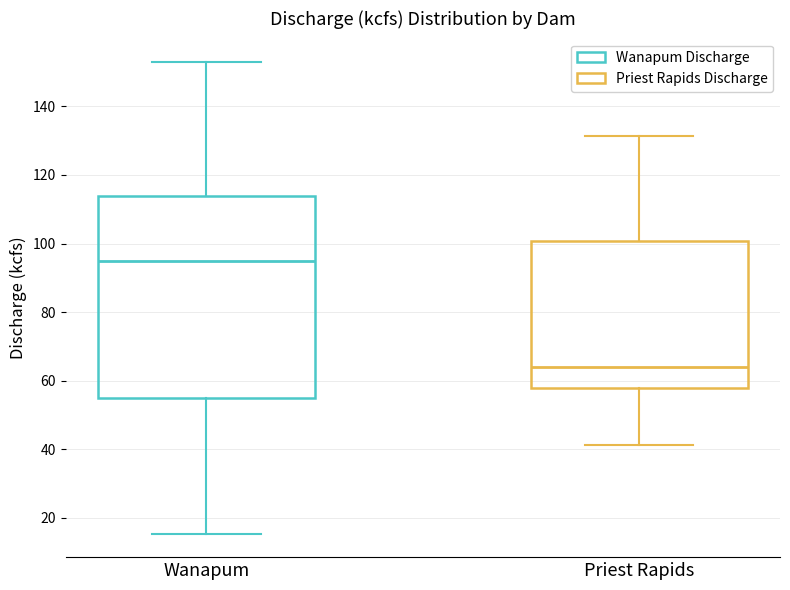

Reading left to right, transcribe this box plot: for each box, give where its median line is, the range the box spans, and where its two whiskers end, as read against the y-axis. The values are not printed on the chart, so give them approximately, as read against the axis.

Wanapum: median 94, box 54 to 114, whiskers 16 to 152
Priest Rapids: median 64, box 58 to 100, whiskers 42 to 132